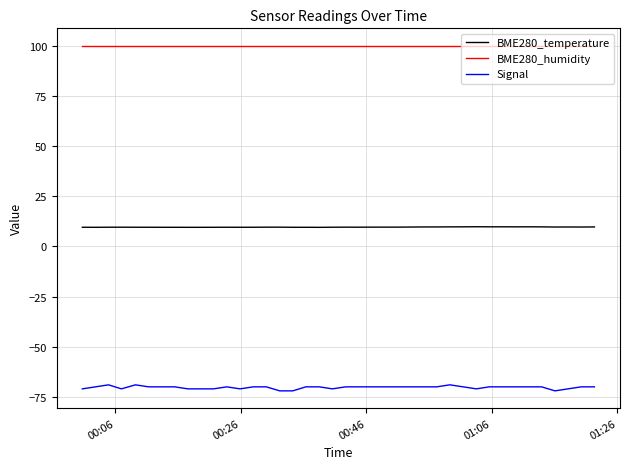

What are all the series names shown in the legend?

BME280_temperature, BME280_humidity, Signal